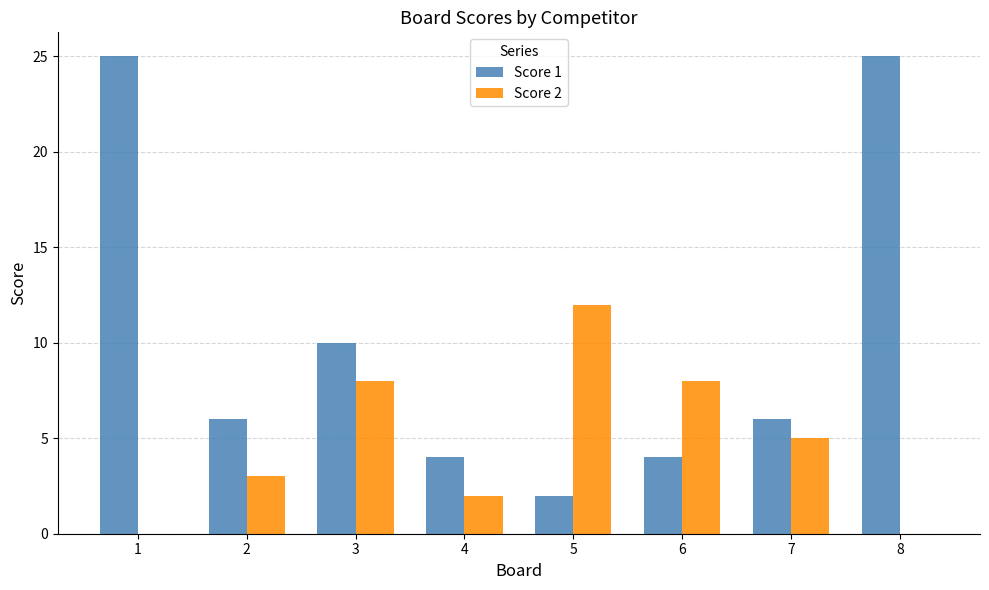

What is the spread (max minus min) of values at 1?

25